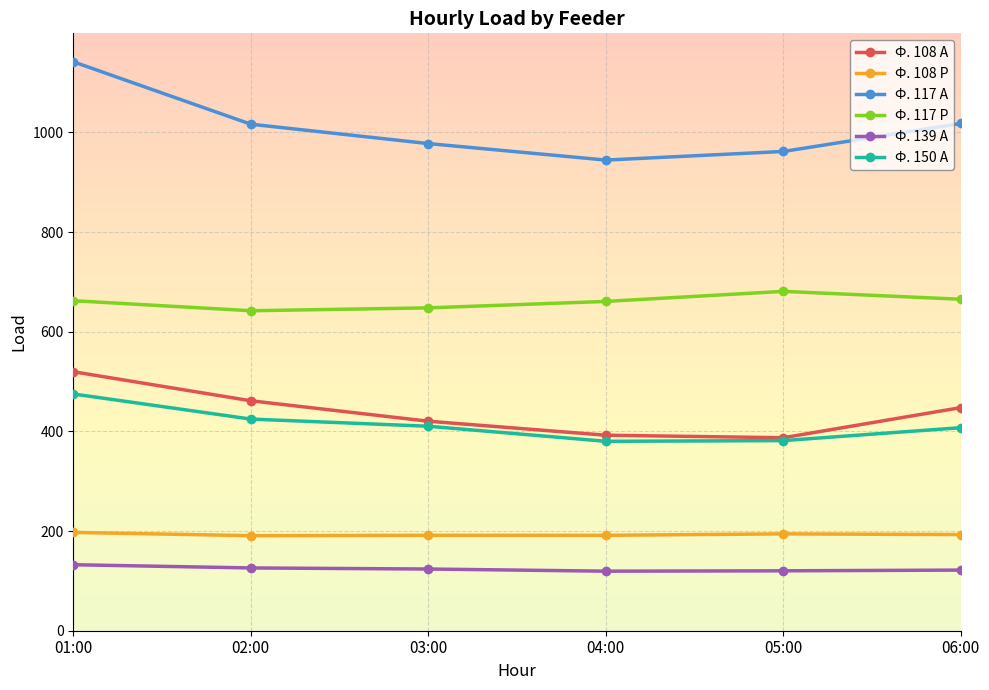

True or false: Ф. 108 Р has a value of 260.8 at 06:00.

False